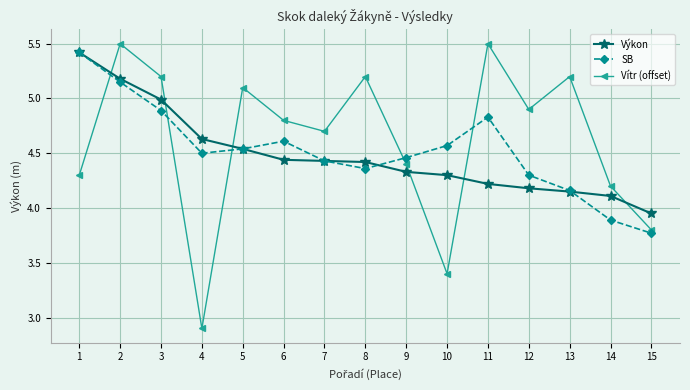

What is the total value across all series at 9?

13.2